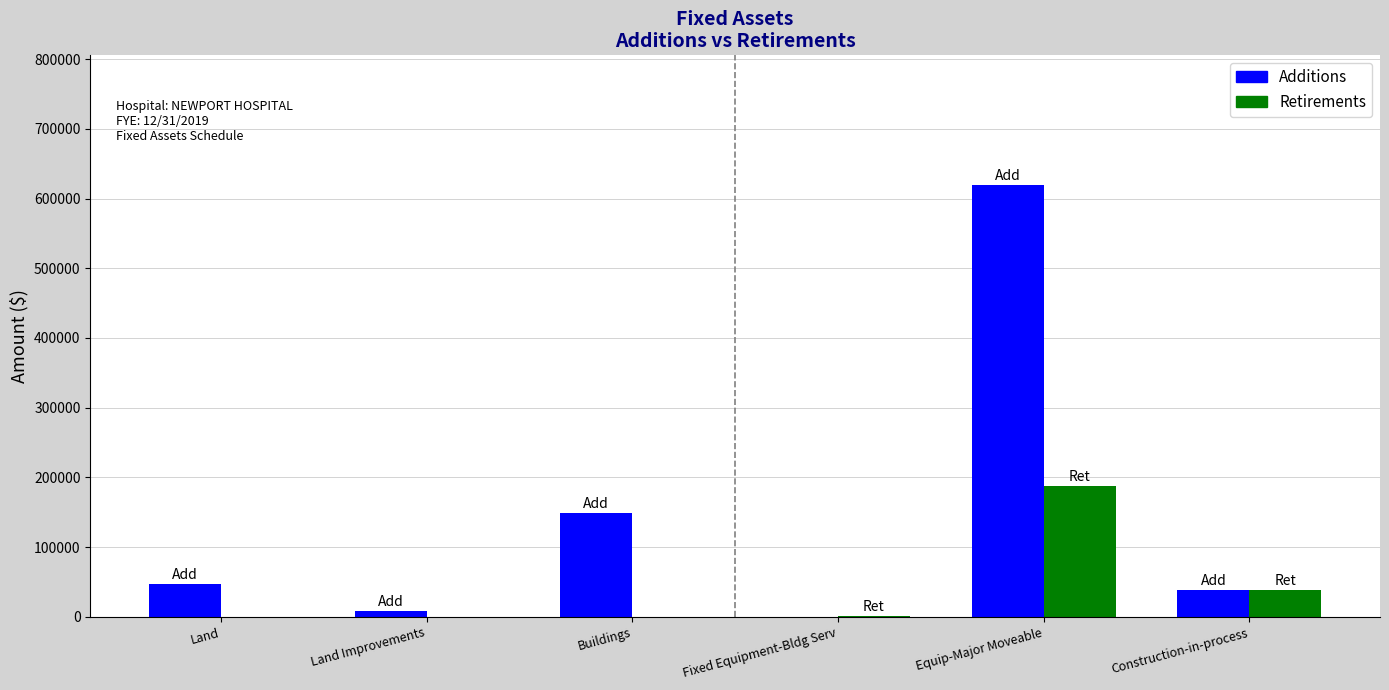

What value does the Additions series have at Construction-in-process?

38444.8